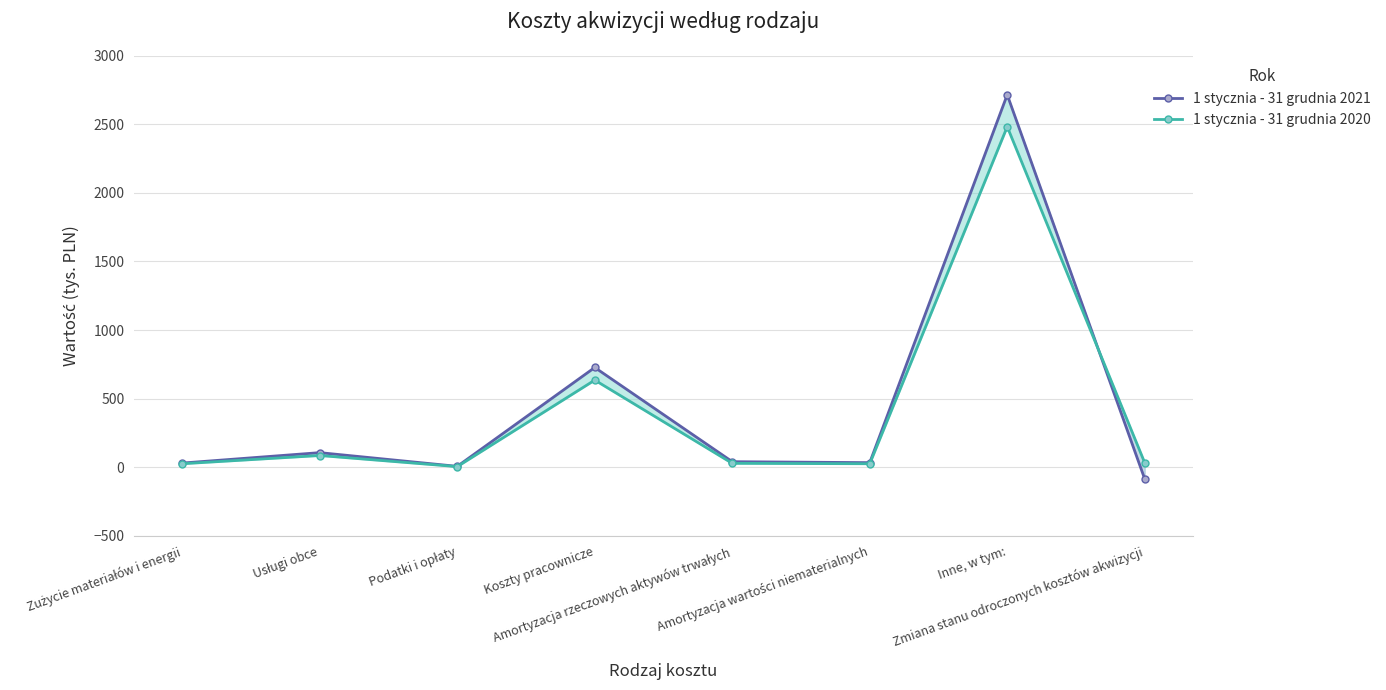

In 1 stycznia - 31 grudnia 2021, how many points are higher than both neighbors (excluding endpoints)?

3